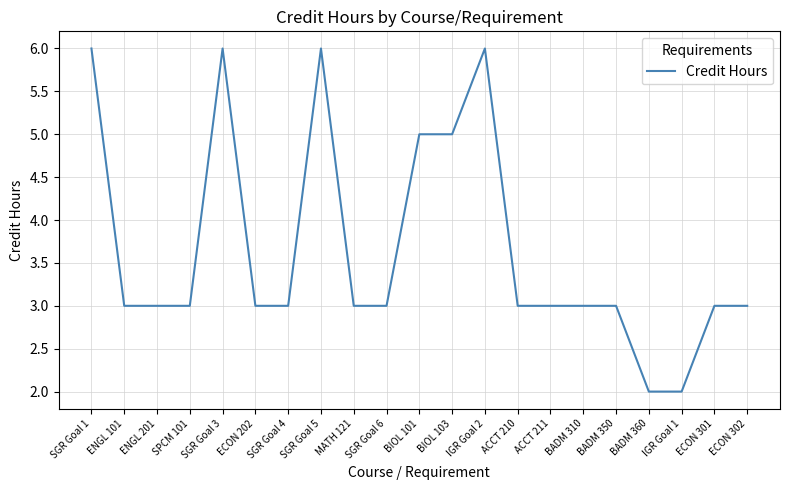

What position from the left is ECON 301?

20